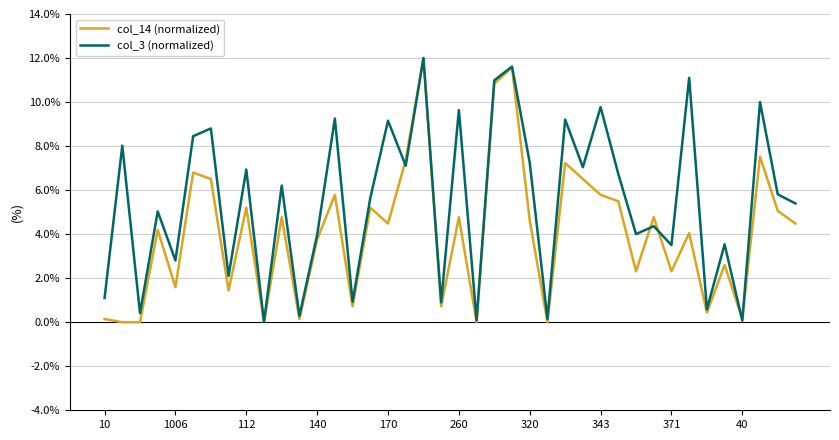

How many interior local peaks does the col_14 (normalized) series have?

14